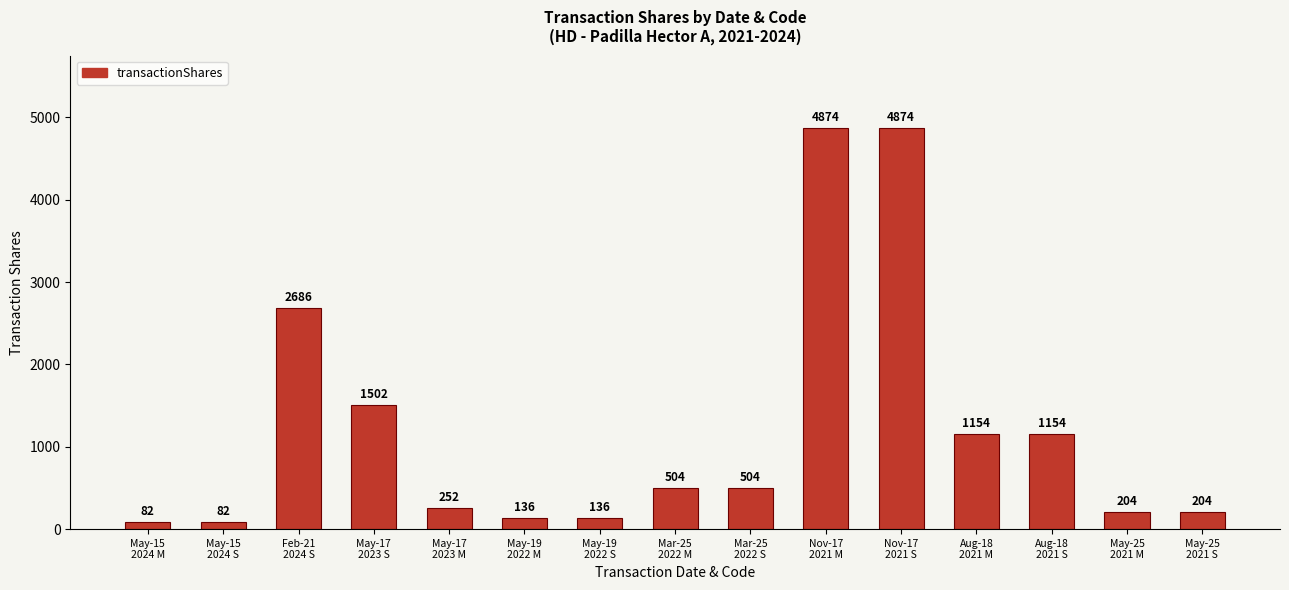

Does the chart contain any negative values?

No